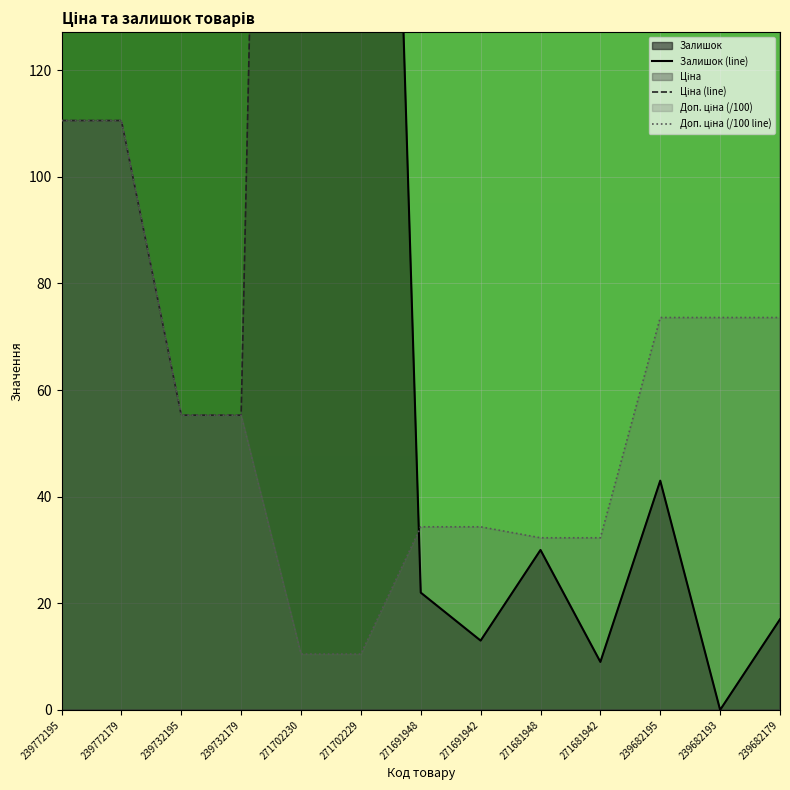

How many values in the Залишок (line) series exceed 43?

6